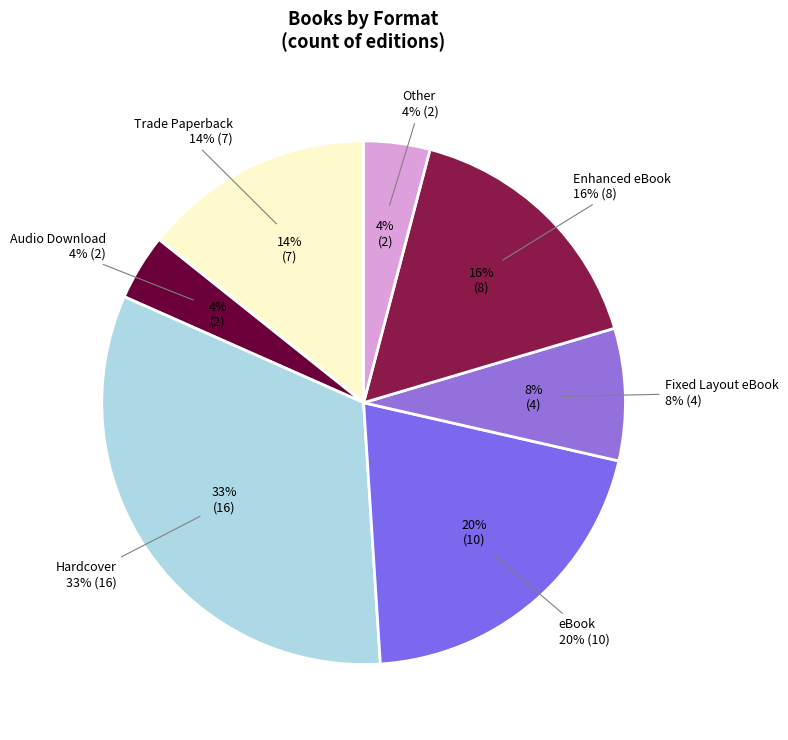

To the nearest percent, what percentage of the pie is Trade Paperback?

14%